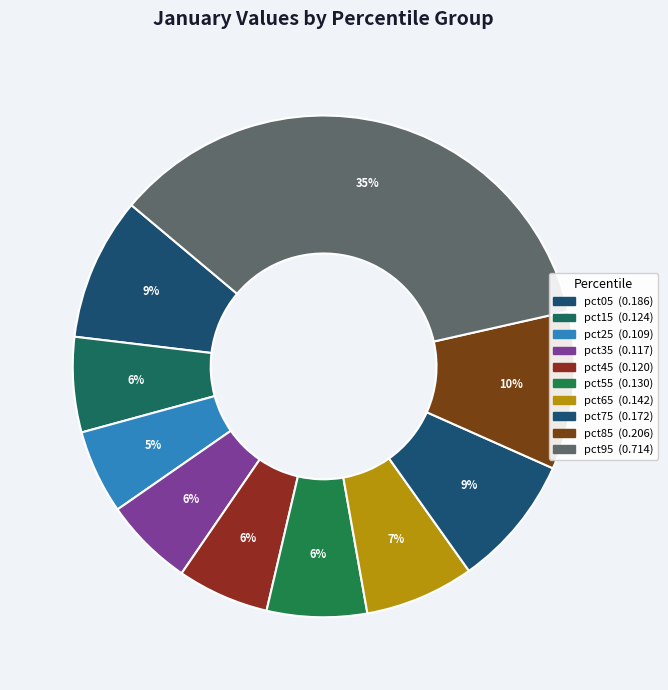

To the nearest percent, what portion does pct15 represent?

6%